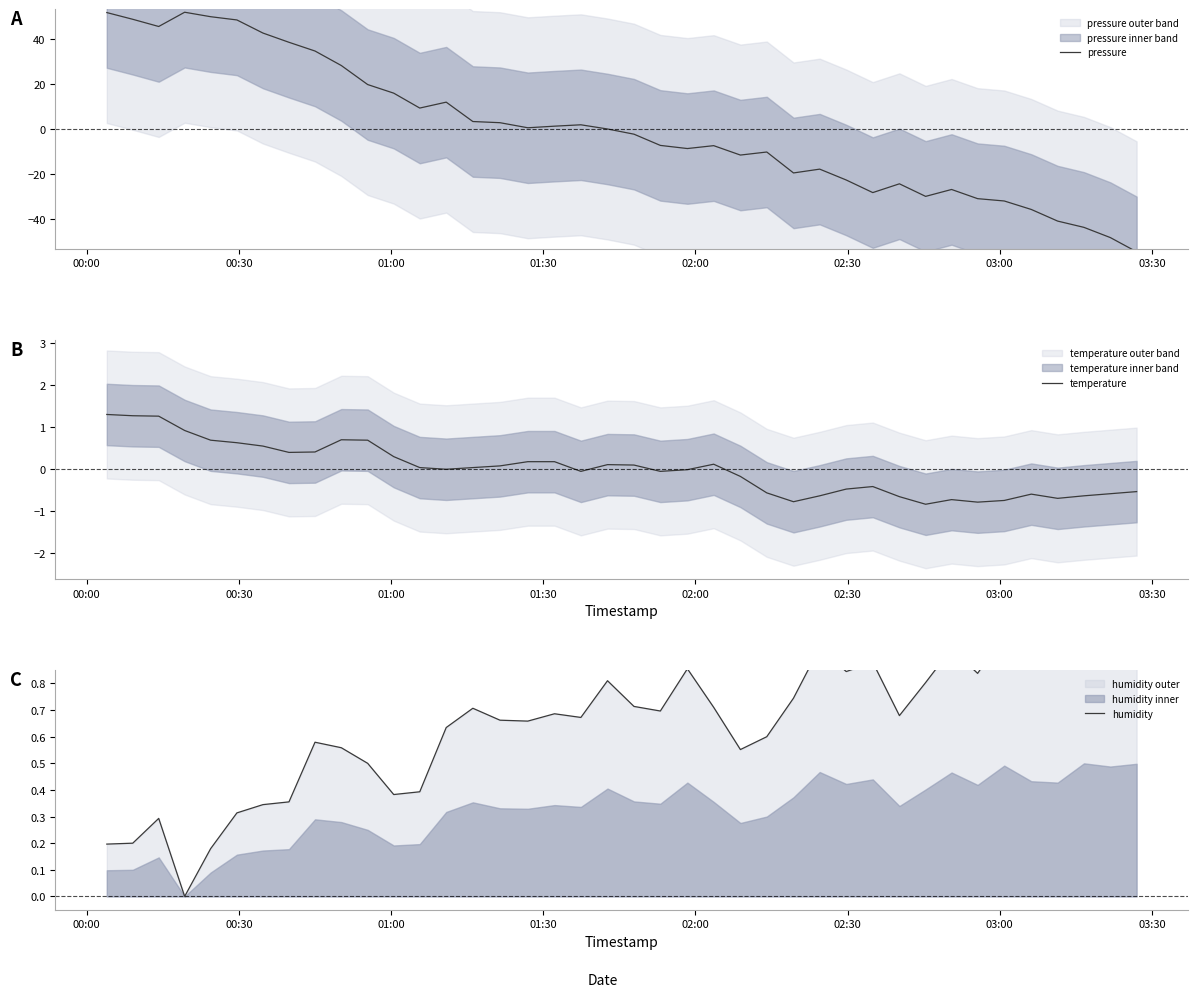

What is the highest value of the temperature series?

1.3